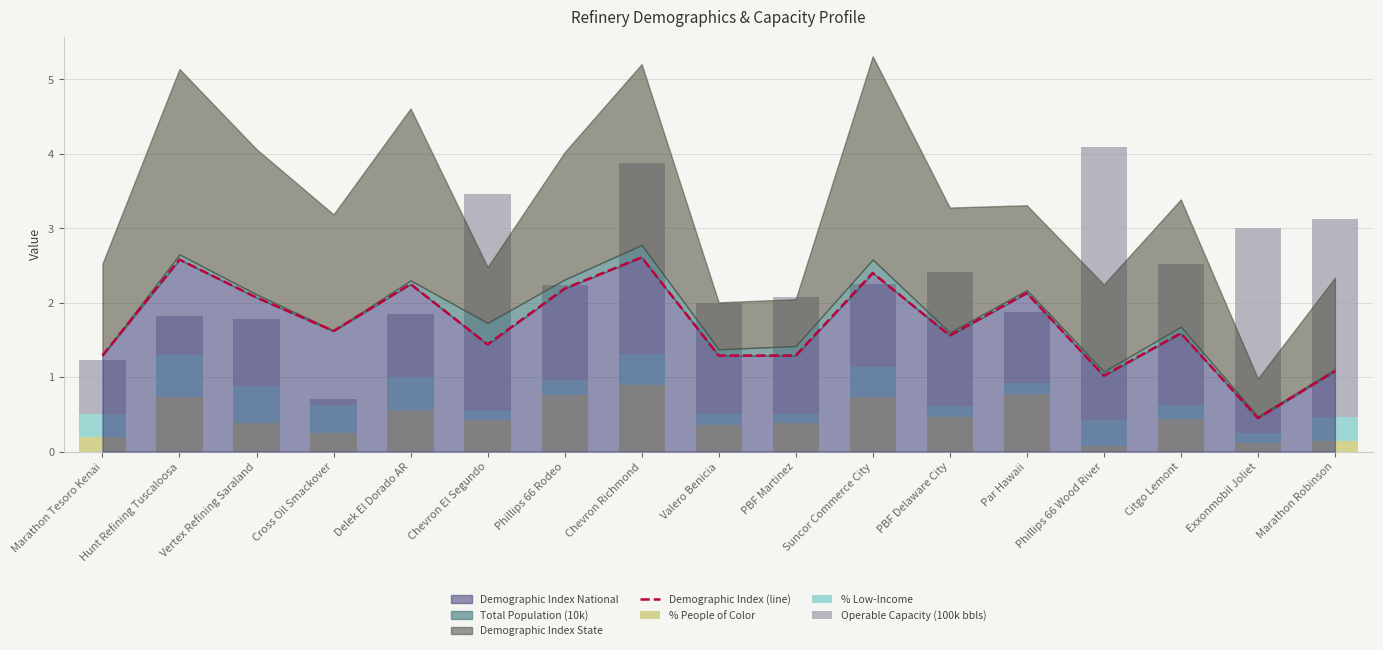

Which category has the lowest value in the Operable Capacity (100k bbls) series?

Cross Oil Smackover